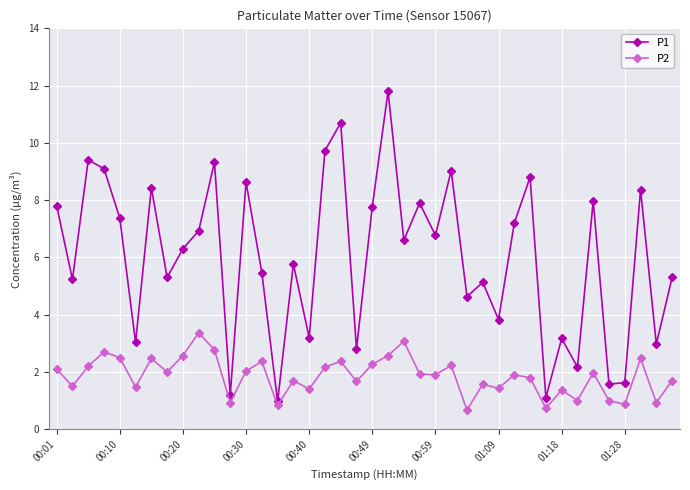

Which series has the largest total across all categories?

P1